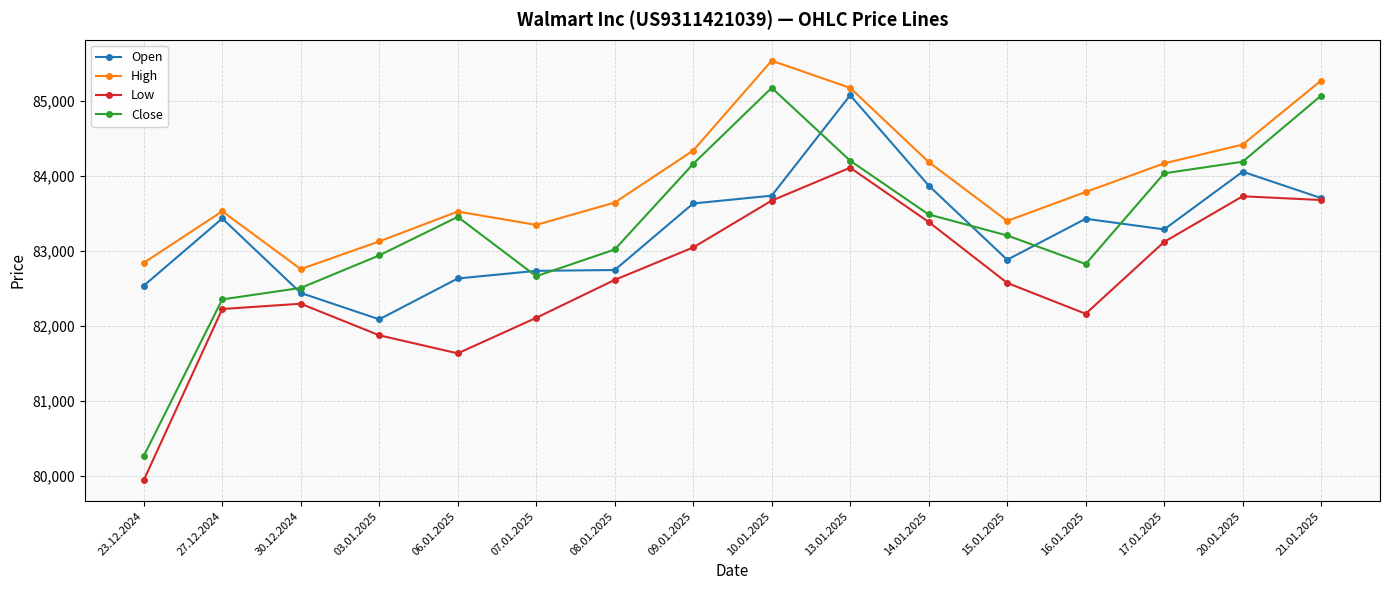

What is the minimum value for Low?

79940